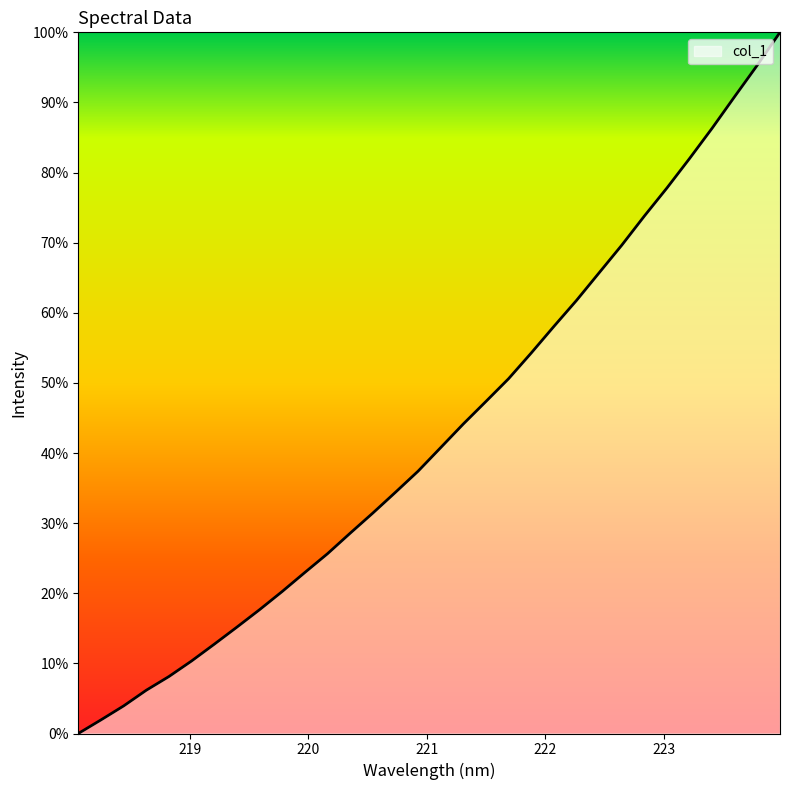

What is the greatest value displayed?

100.0